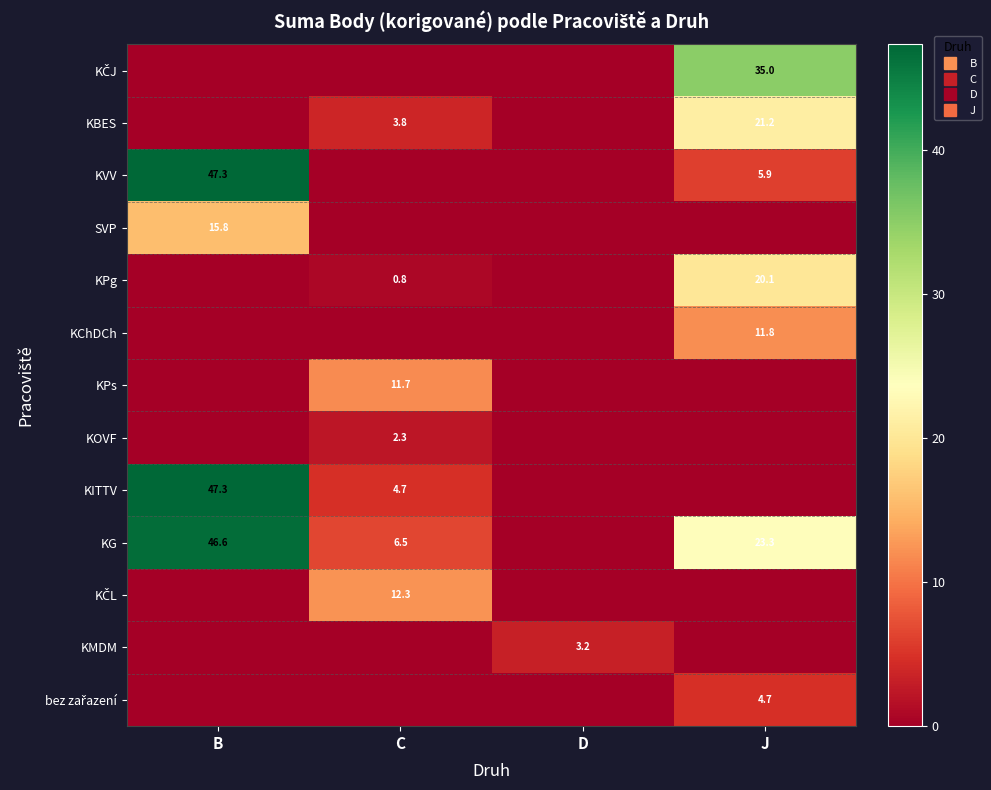

What is the average value of the KVV series?

13.3